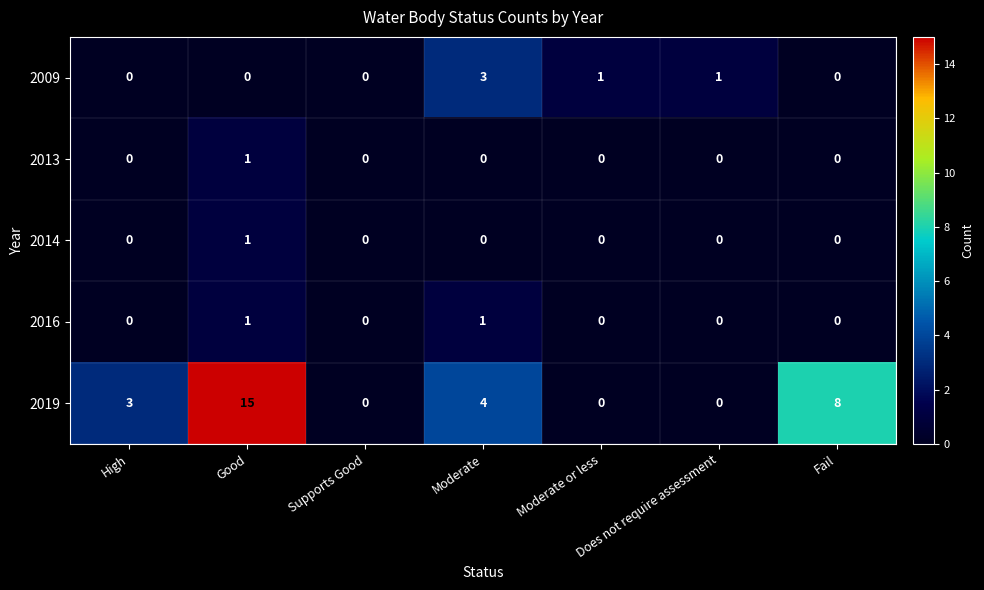

The 2009 series shows 0 at High. True or false?

True